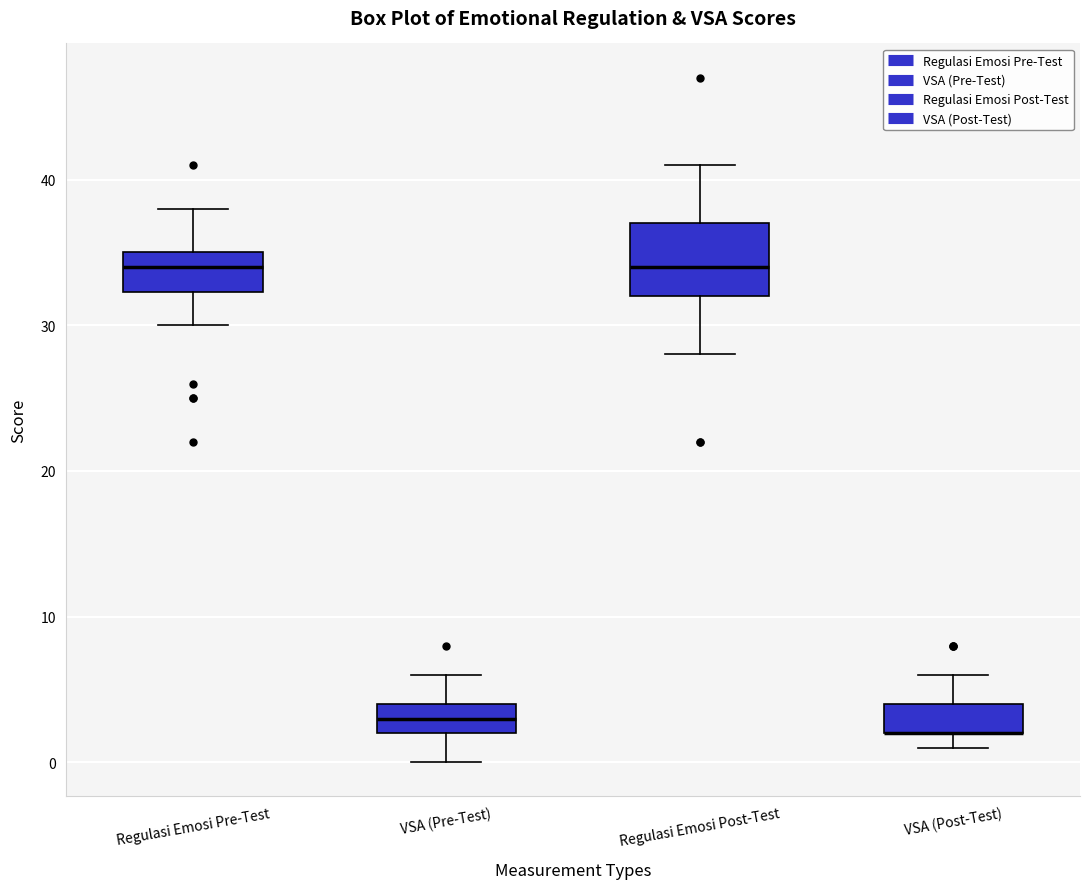

Reading left to right, read every box against the y-axis: the position of its median line, the range the box covers, and the ends of its whiskers. The values are not printed on the chart, so give them approximately, as read against the axis.

Regulasi Emosi Pre-Test: median 34, box 32 to 35, whiskers 30 to 38
VSA (Pre-Test): median 3, box 2 to 4, whiskers 0 to 6
Regulasi Emosi Post-Test: median 34, box 32 to 37, whiskers 28 to 41
VSA (Post-Test): median 2 (drawn on the box's lower edge), box 2 to 4, whiskers 1 to 6